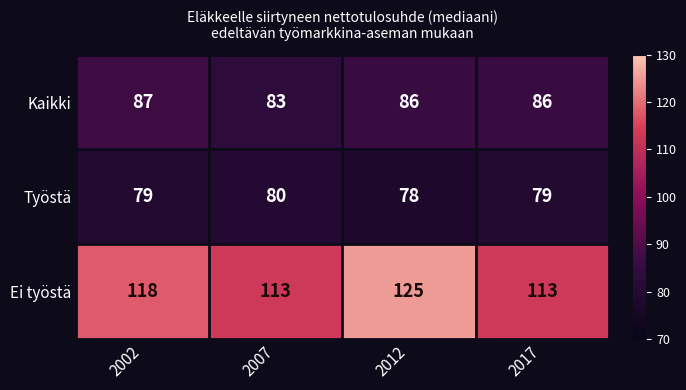

Count the number of categories in the chart.

4